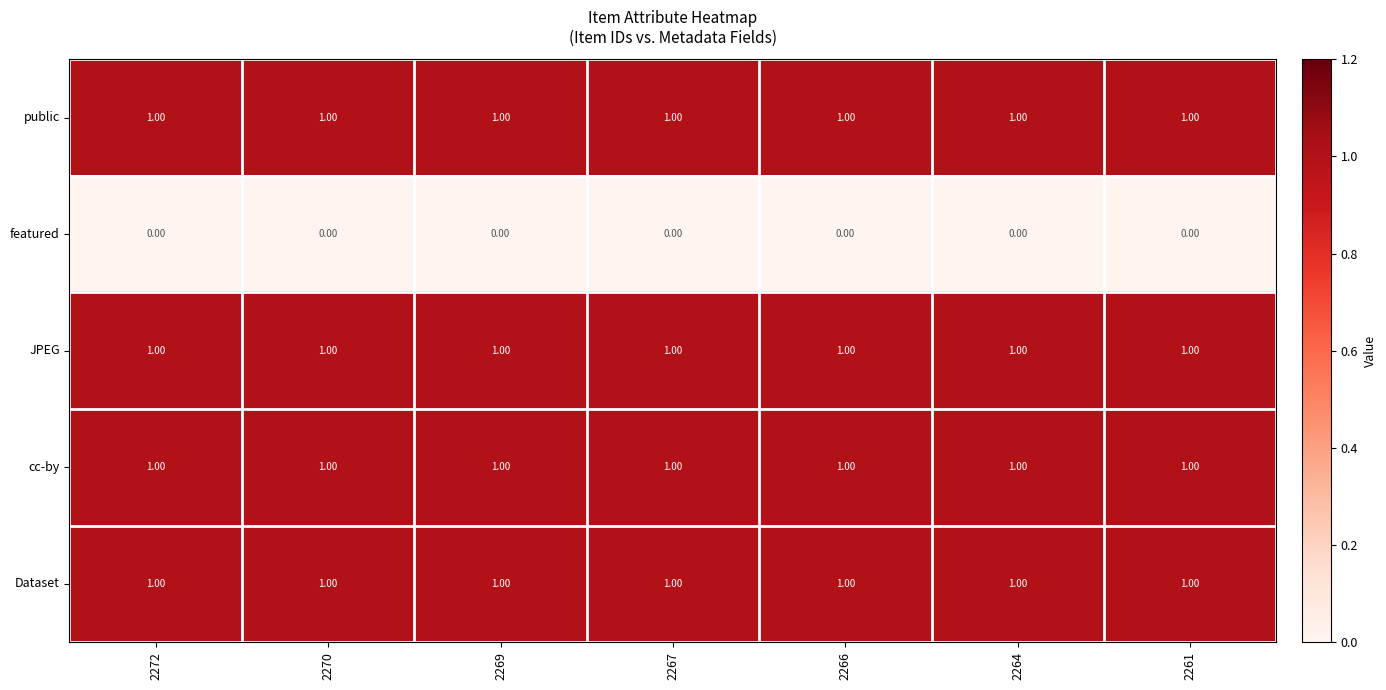

Is the value of cc-by at 2261 greater than the value of featured at 2266?

Yes